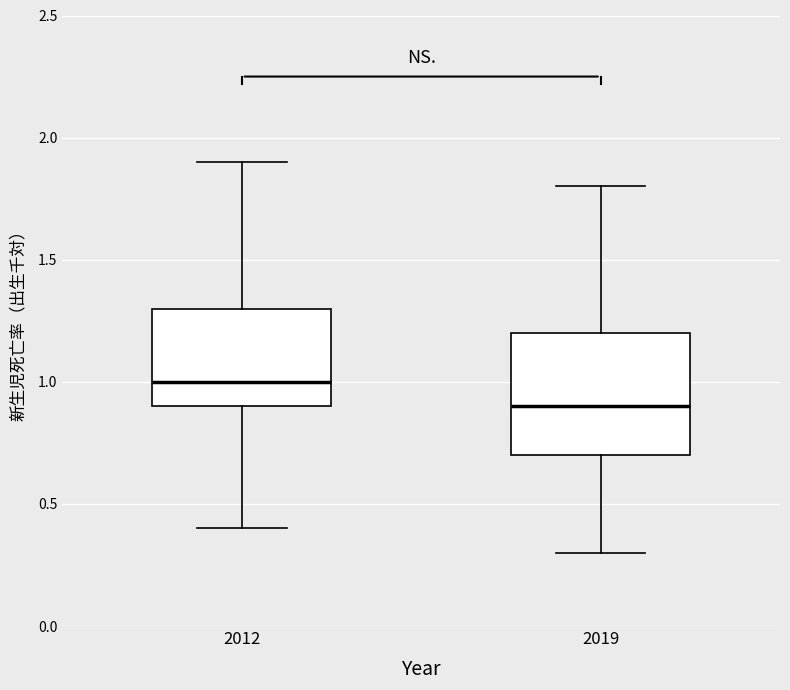

Which box's median line is the lowest?

2019